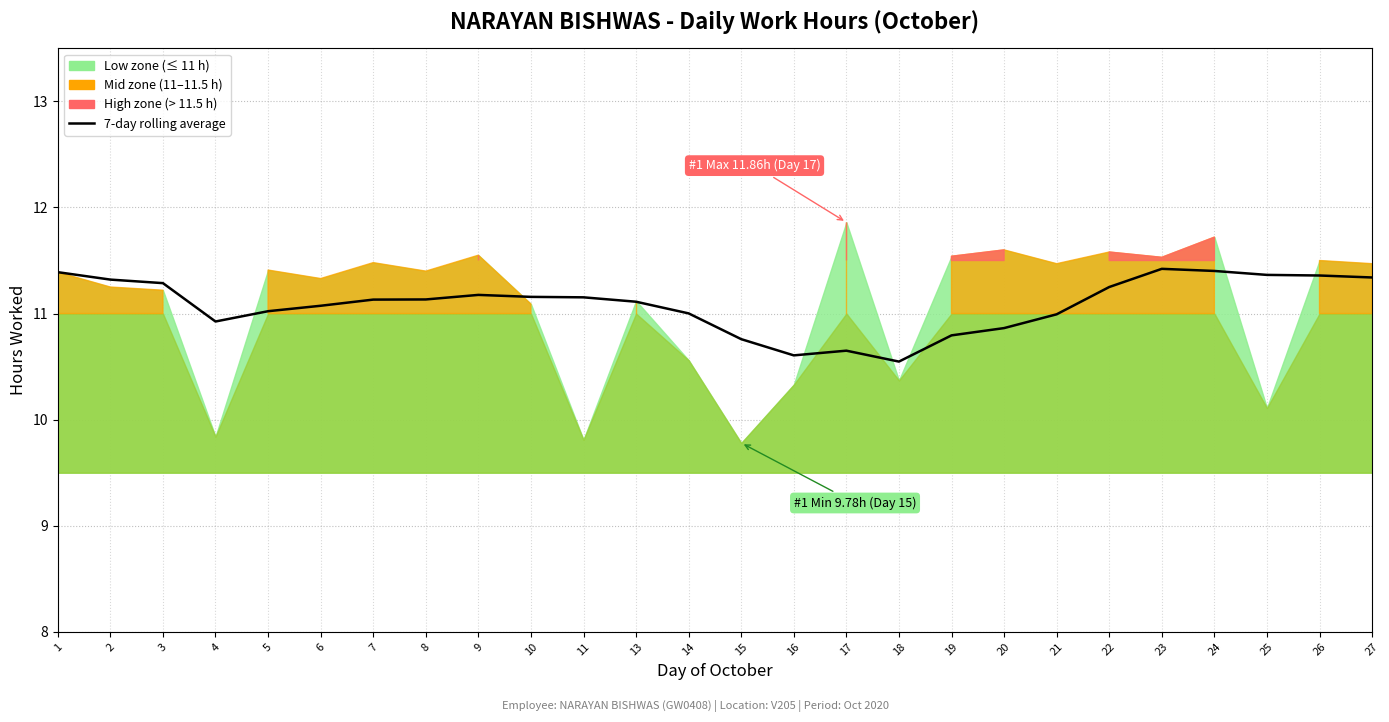

How many points are higher than both their immediate neighbors (excluding endpoints)?

3